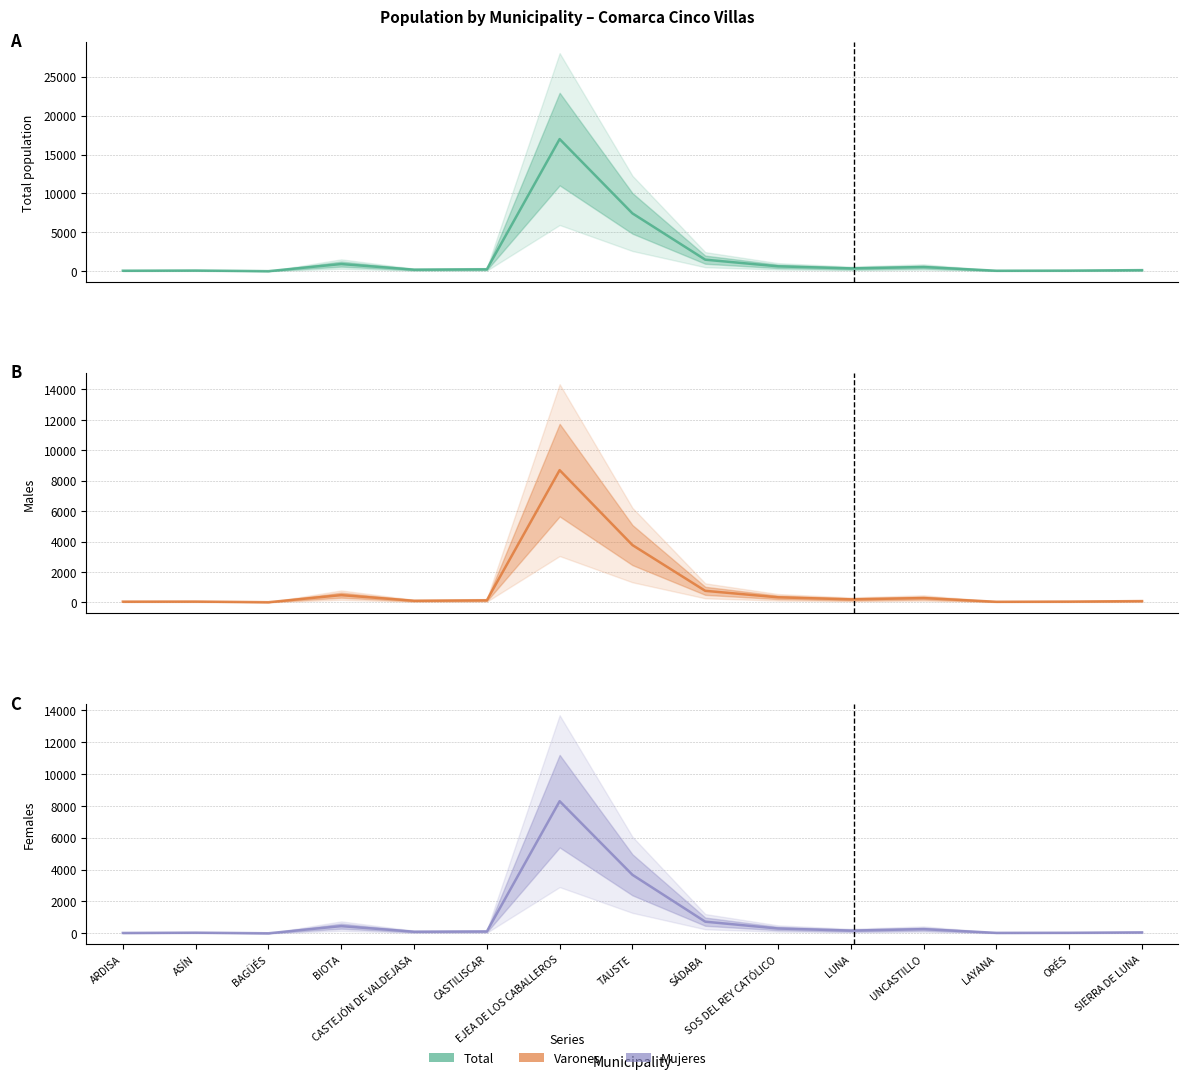

Is the value of Mujeres at TAUSTE greater than the value of Varones at LUNA?

Yes